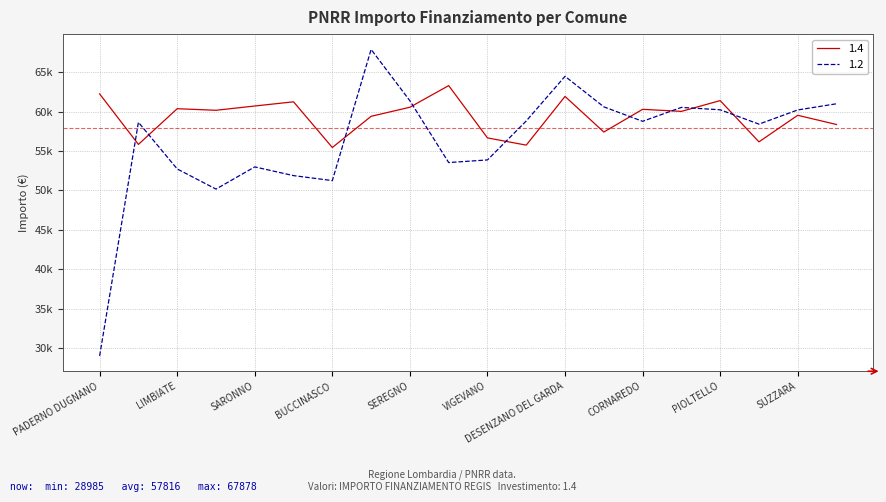

What is the label of the 6th point from the left?

LAINATE